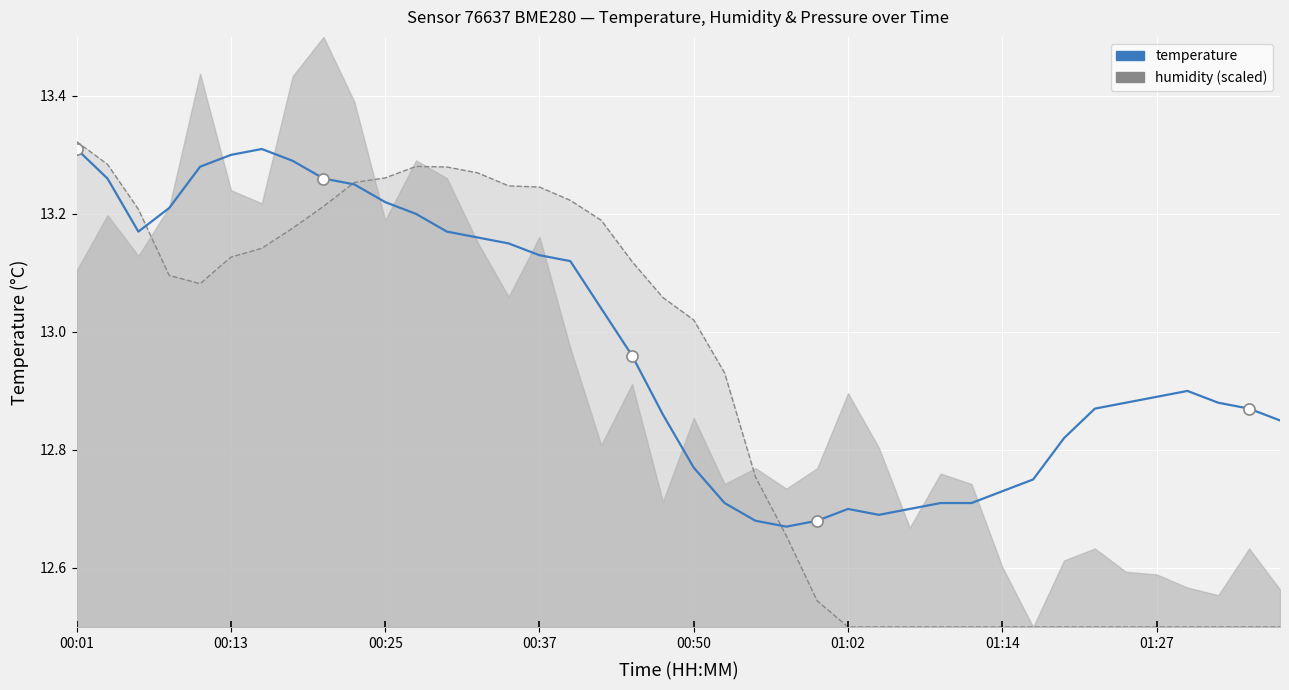

After their last crossing, which series has the higher values: temperature or humidity (scaled)?

temperature